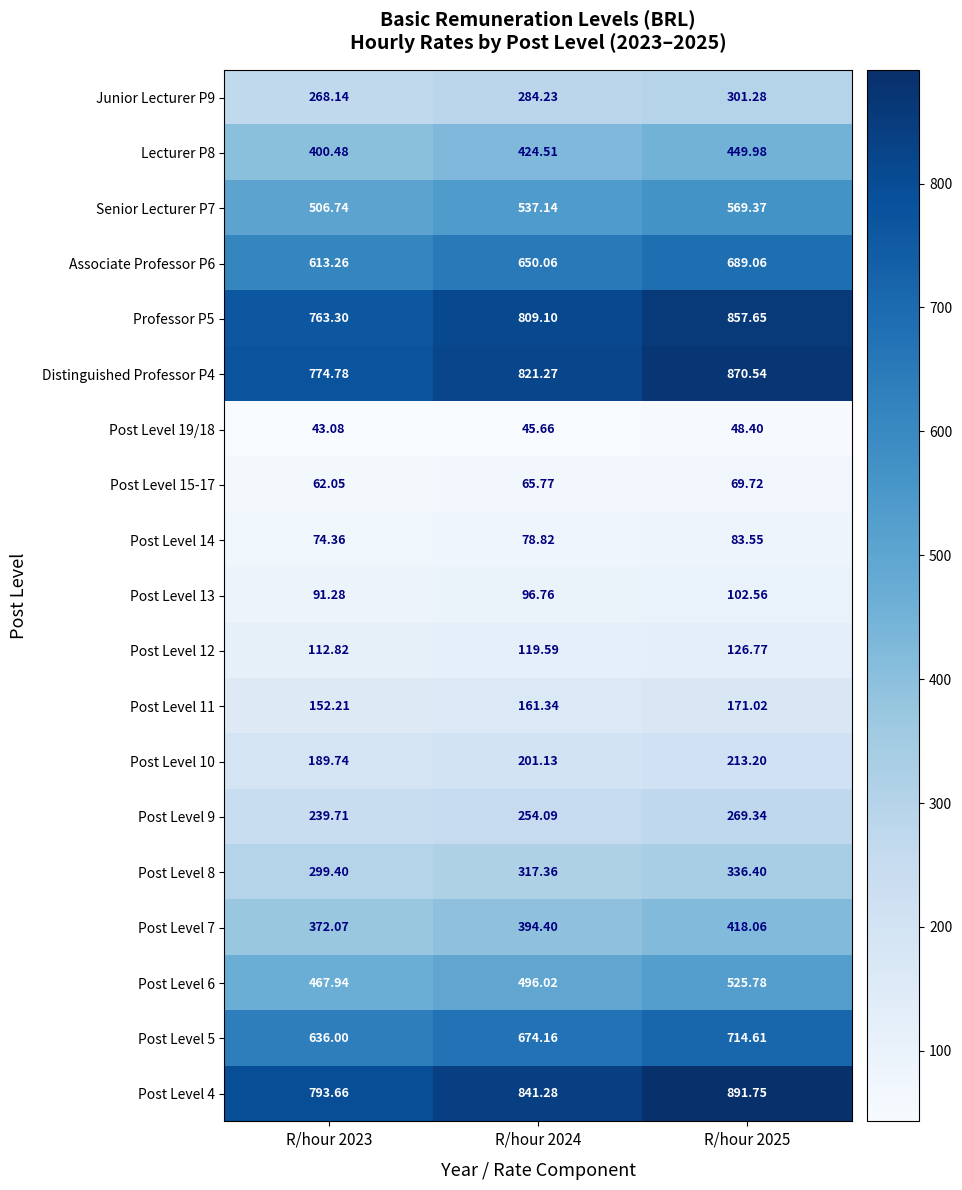

Is the value of Professor P5 at R/hour 2023 greater than the value of Post Level 8 at R/hour 2023?

Yes